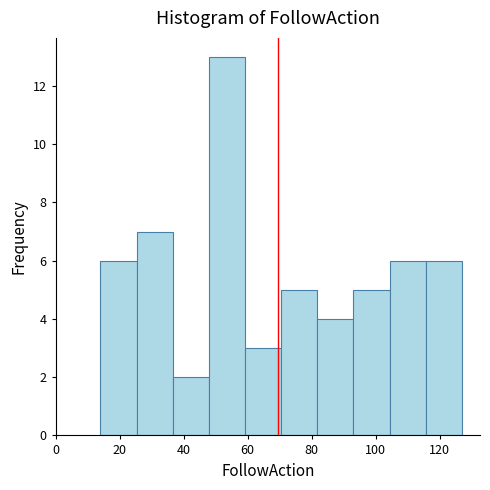

Reading left to right, transcribe this chart: for each bar, give the range it covers on the x-axis and its height. Neither the bar edges nor the heights are printed on the chart, so give them approximately, as read against the axes.

14 to 26: 6
26 to 36: 7
36 to 48: 2
48 to 60: 13
60 to 70: 3
70 to 82: 5
82 to 94: 4
94 to 104: 5
104 to 116: 6
116 to 128: 6